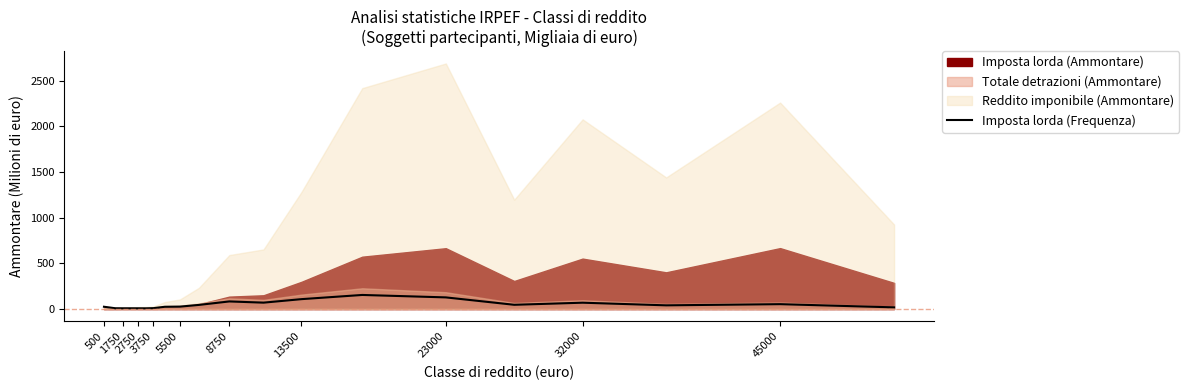

How many values exceed 40?

10